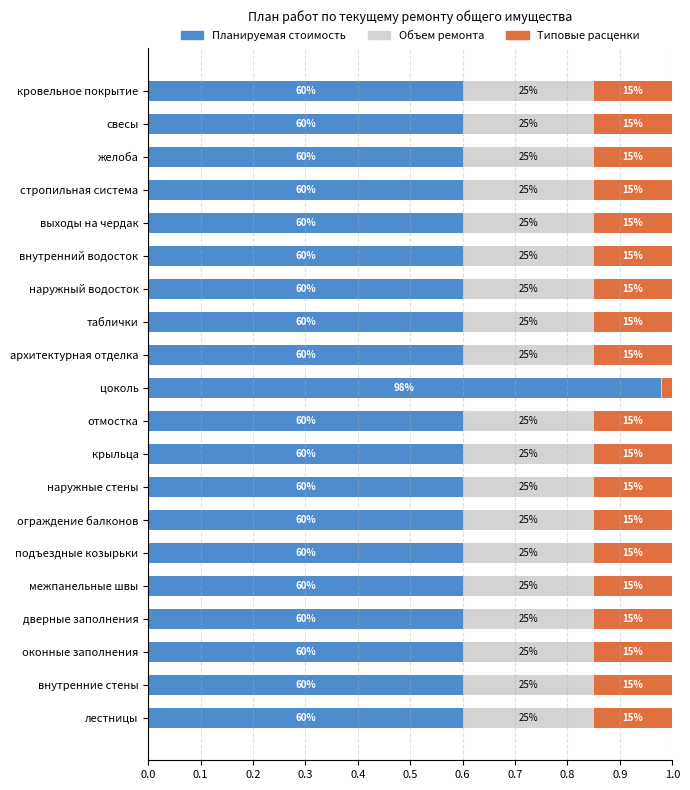

Which series has the widest spread of values?

Планируемая стоимость